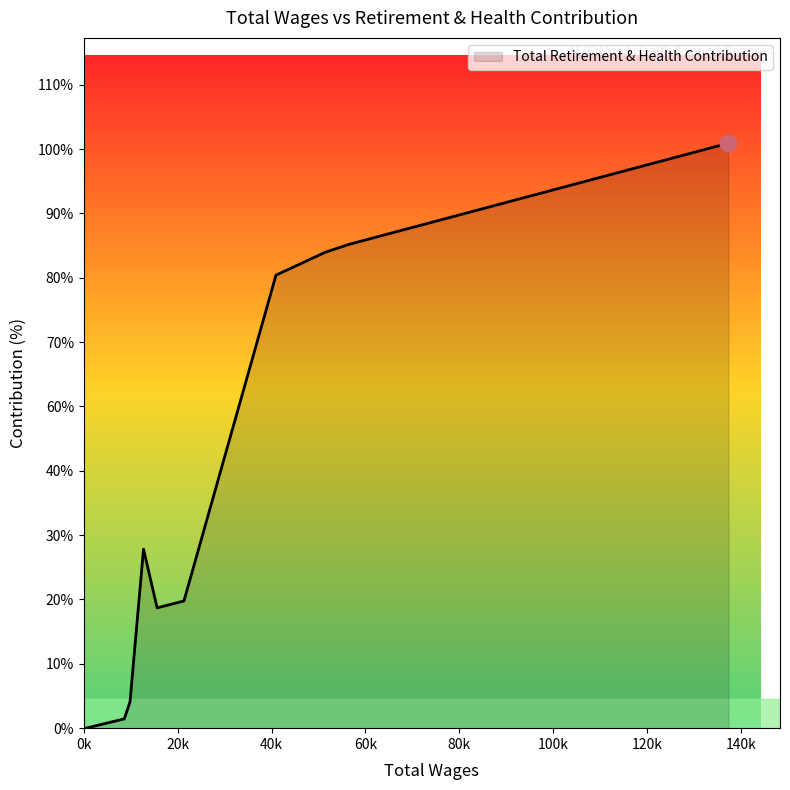

Does the chart have visible grid lines?

No